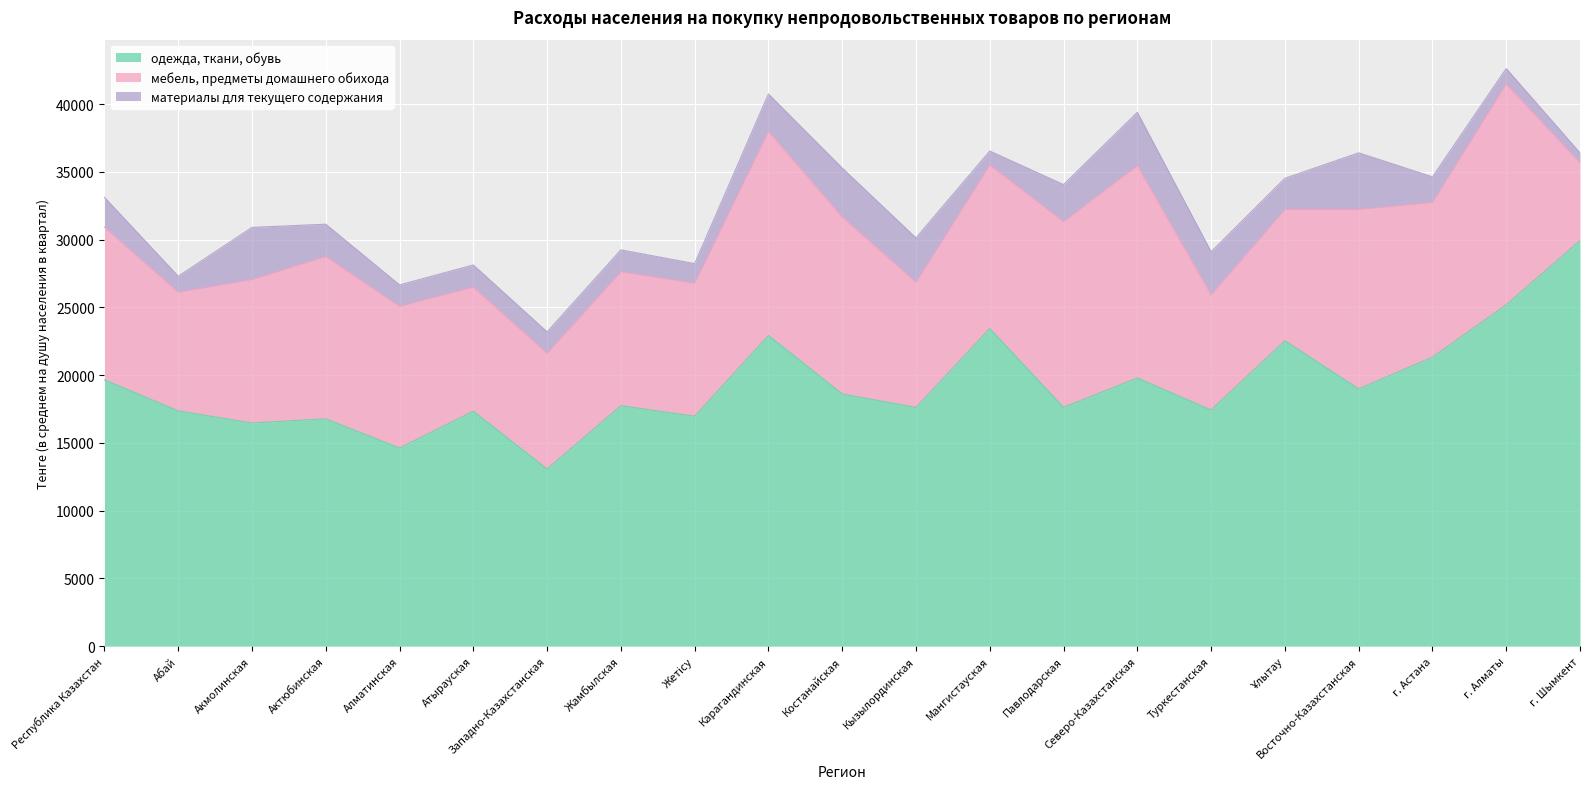

What is the difference between the highest and lowest values at Костанайская?

15003